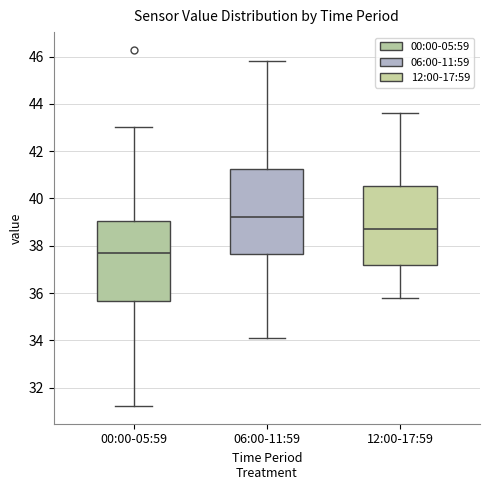

Reading left to right, transcribe this box plot: for each box, give where its median line is, the range the box spans, and where its two whiskers end, as read against the y-axis. The values are not printed on the chart, so give them approximately, as read against the axis.

00:00-05:59: median 37.6, box 35.6 to 39.0, whiskers 31.2 to 43.0
06:00-11:59: median 39.2, box 37.6 to 41.2, whiskers 34.2 to 45.8
12:00-17:59: median 38.8, box 37.2 to 40.6, whiskers 35.8 to 43.6